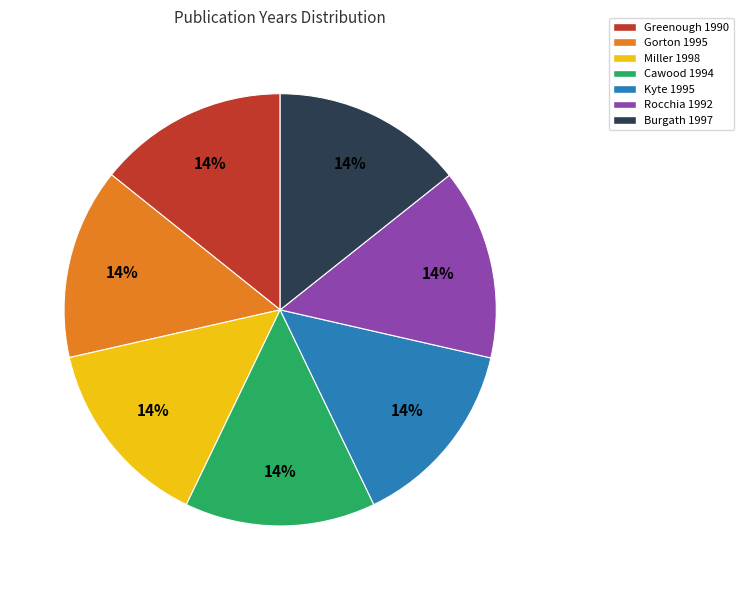

Does Miller 1998 represent more than half of the total?

No